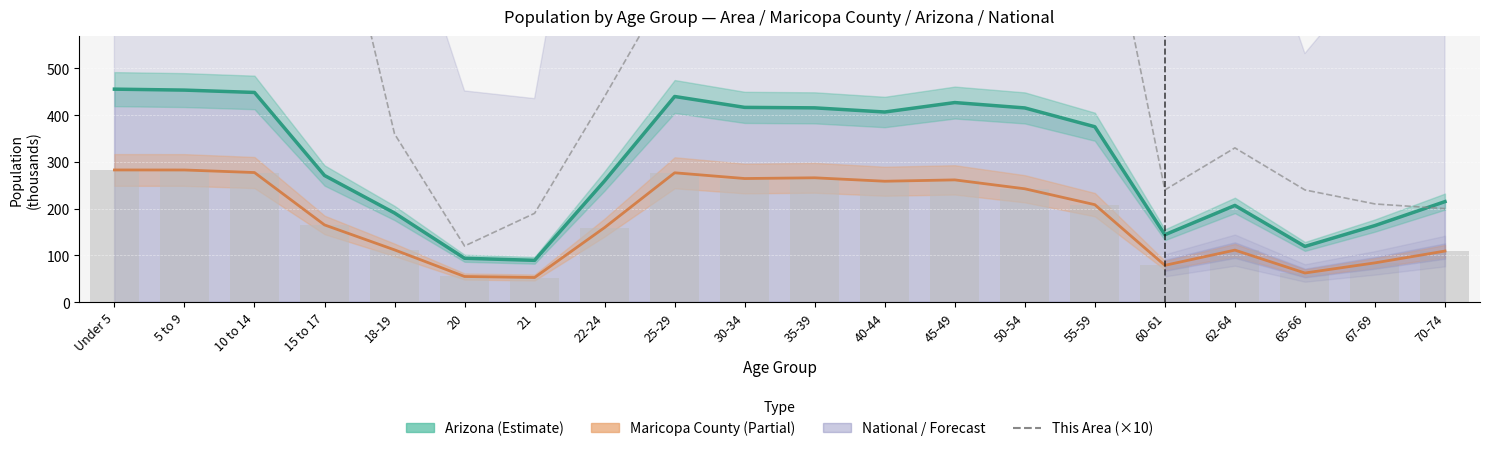

What is the label of the 16th bar from the right?

18-19